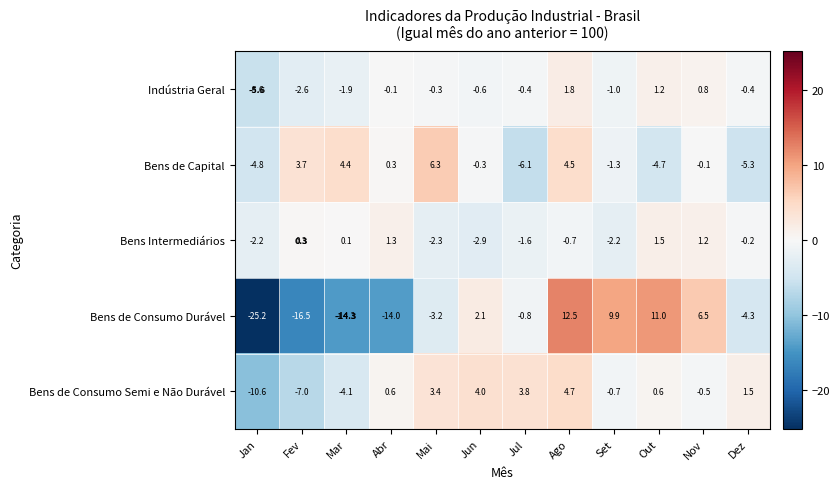

Which series has the largest range (max minus min)?

Bens de Consumo Durável